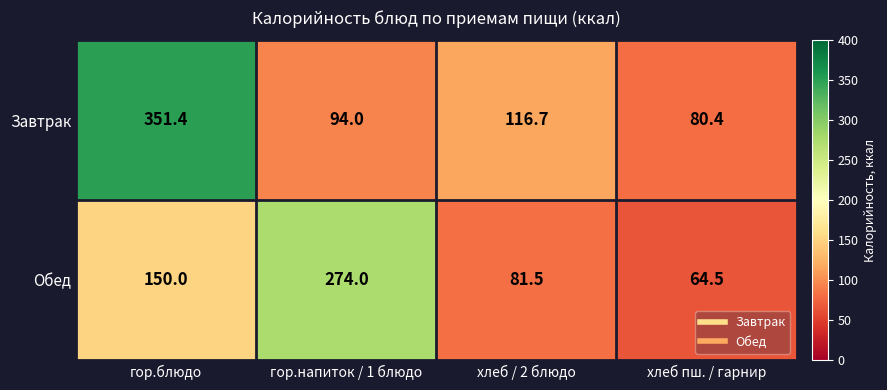

The Обед series shows 19.6 at хлеб пш. / гарнир. True or false?

False